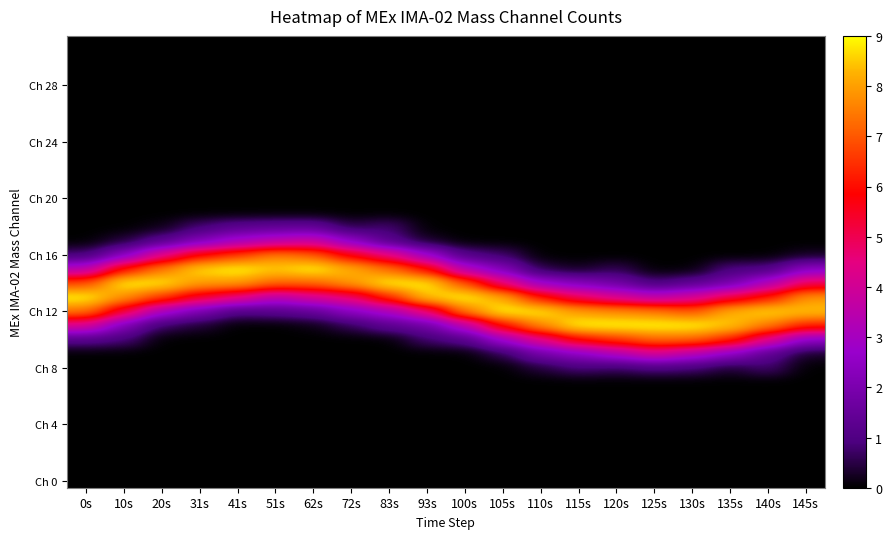

At how many categories does at least one series exceed 0?

20